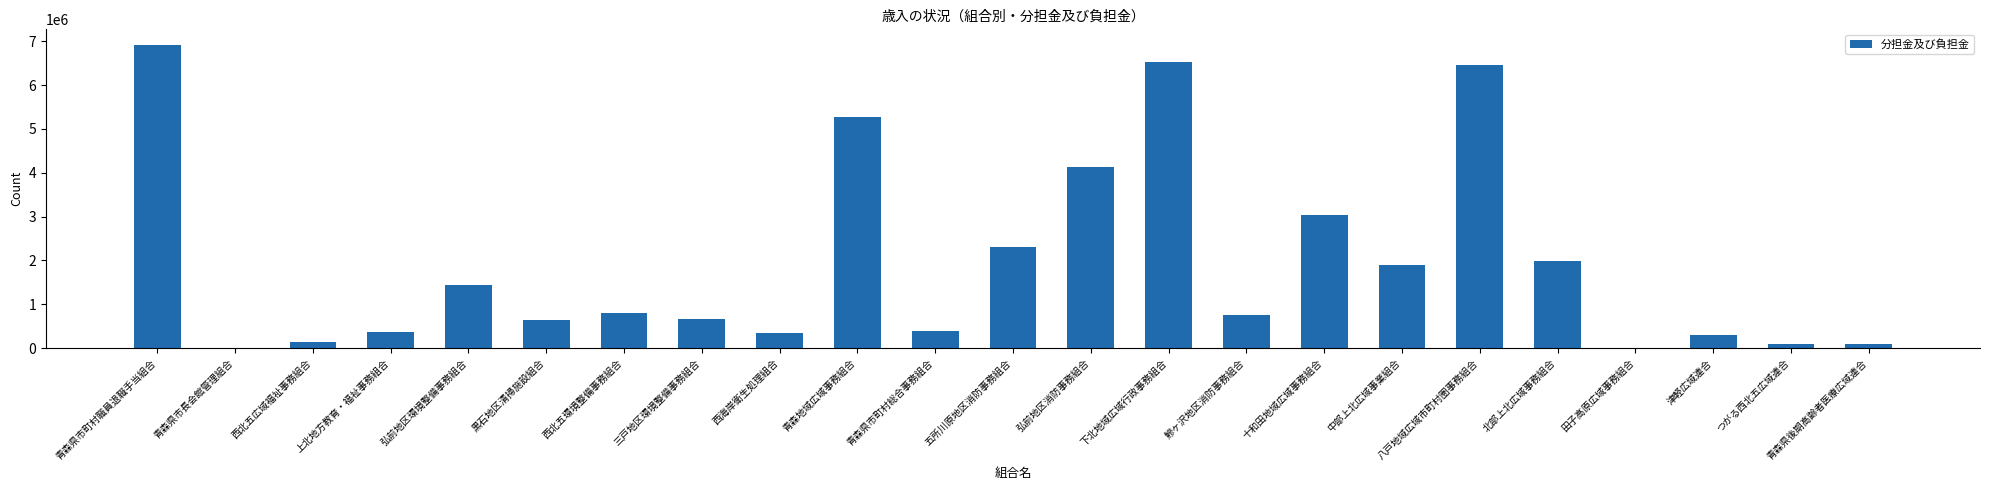

Count the number of data series in this chart.

1